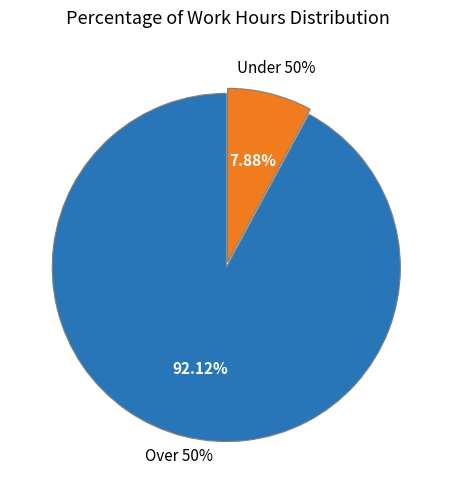

The 9 slice represents 12% of the pie. True or false?

False